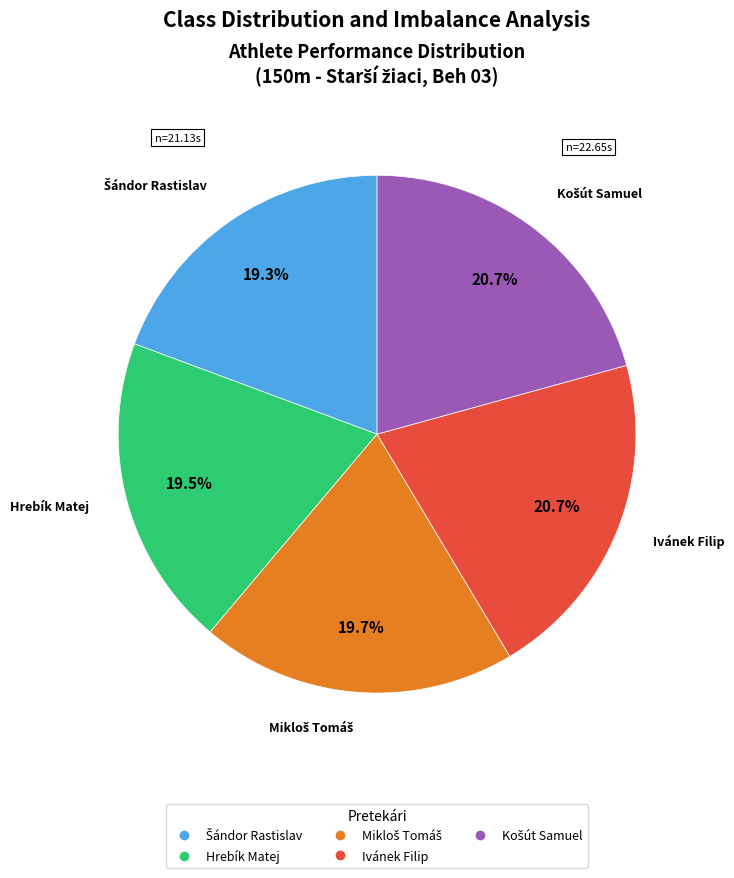

Is there any slice that represents more than half of the pie?

No